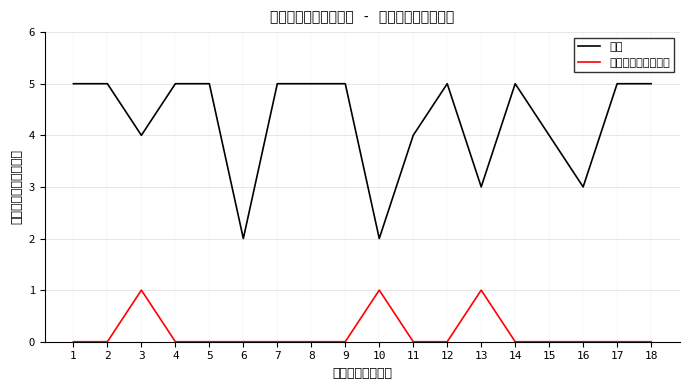

Is this an area chart (filled region under the line)?

No